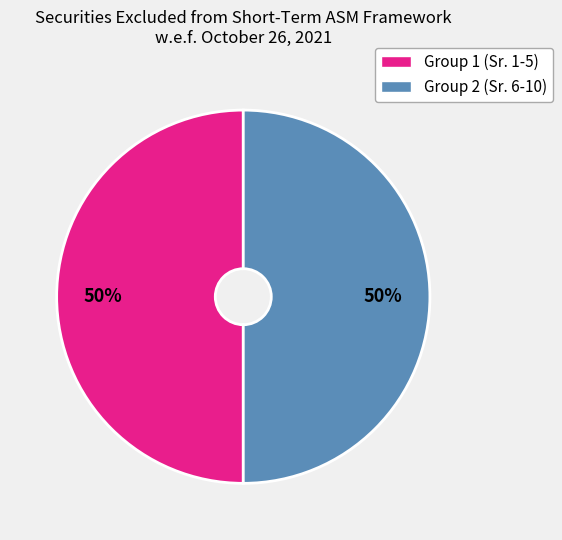

To the nearest percent, what is the average slice percentage?

50%